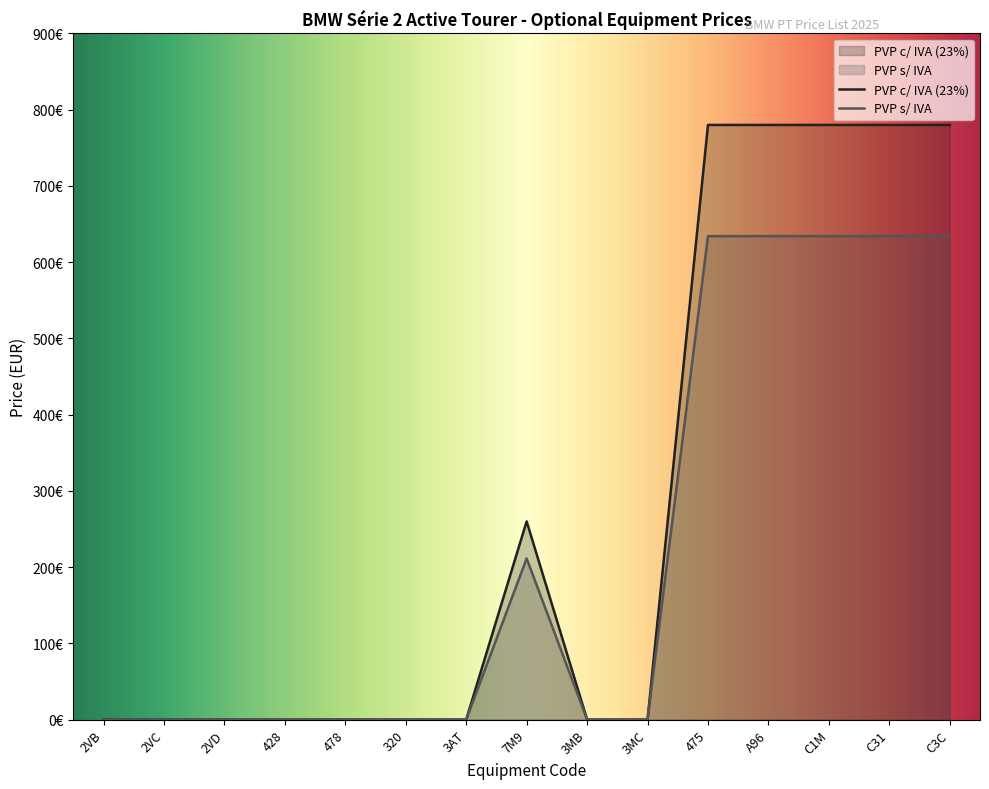

True or false: PVP s/ IVA and PVP c/ IVA (23%) intersect in this chart.

False